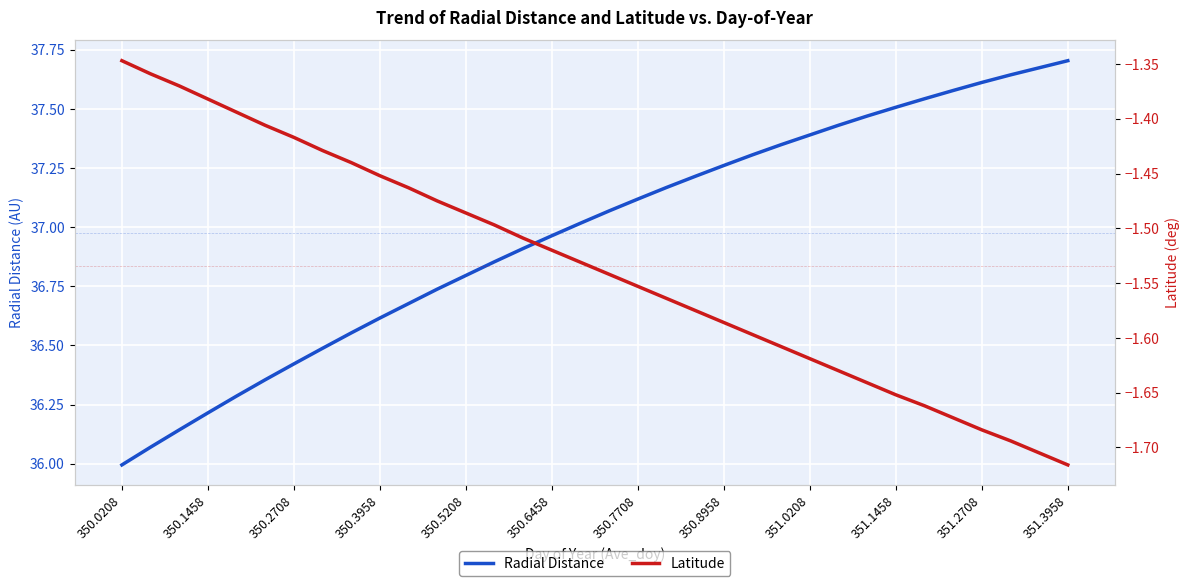

True or false: Latitude and Radial Distance cross at least once.

False